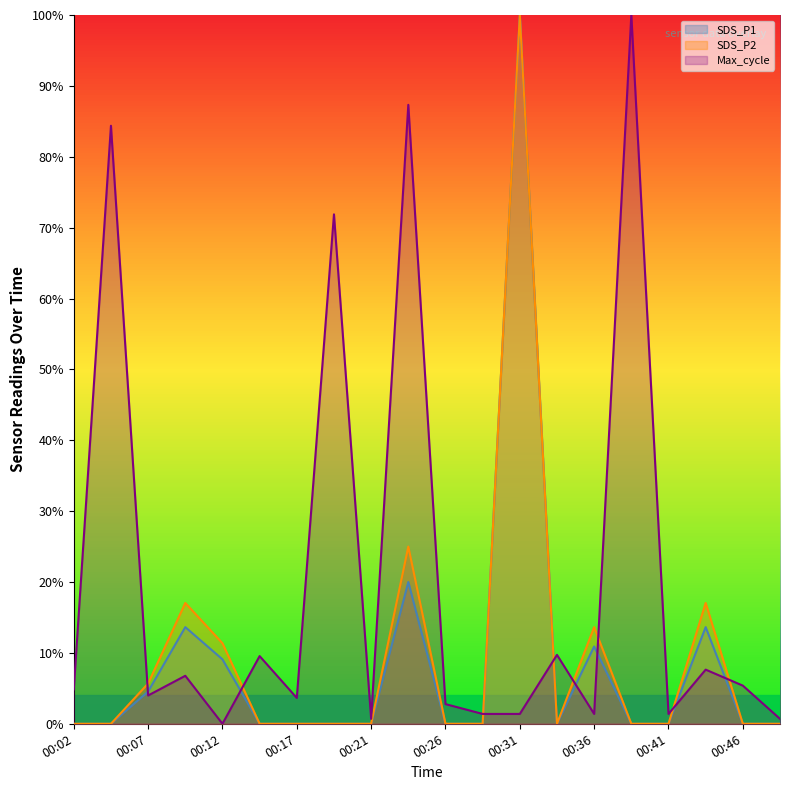

Which series has the widest spread of values?

SDS_P1